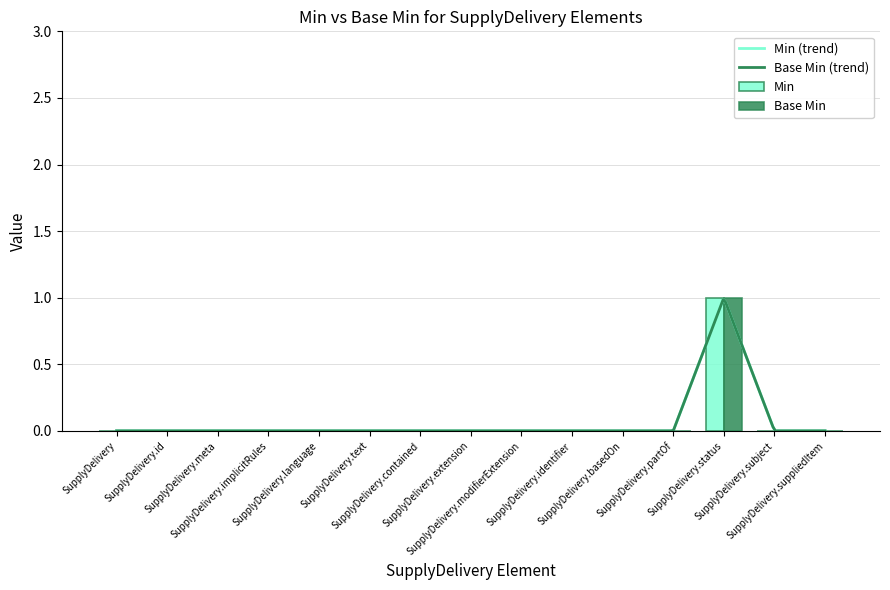

How many bars are there in each group?

2